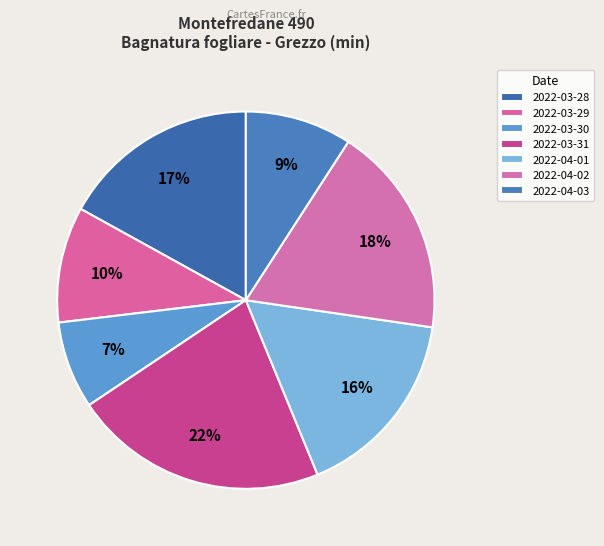

What percentage is the 2022-03-31 slice, to the nearest percent?

22%